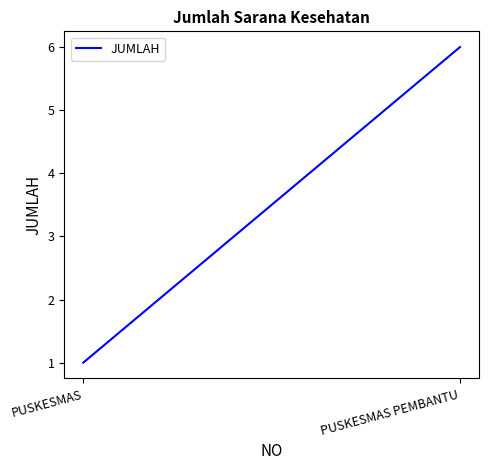

The value at PUSKESMAS PEMBANTU is 6. True or false?

True